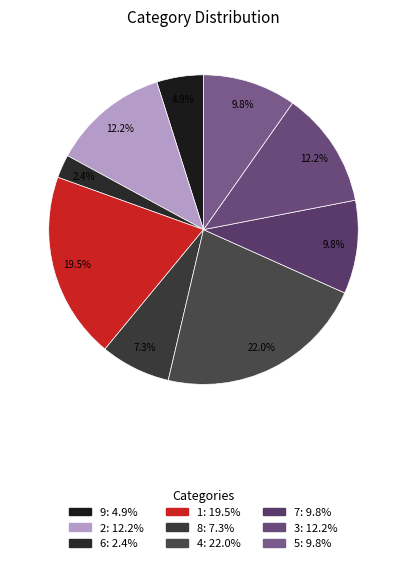

True or false: 8 accounts for 7% of the total.

True